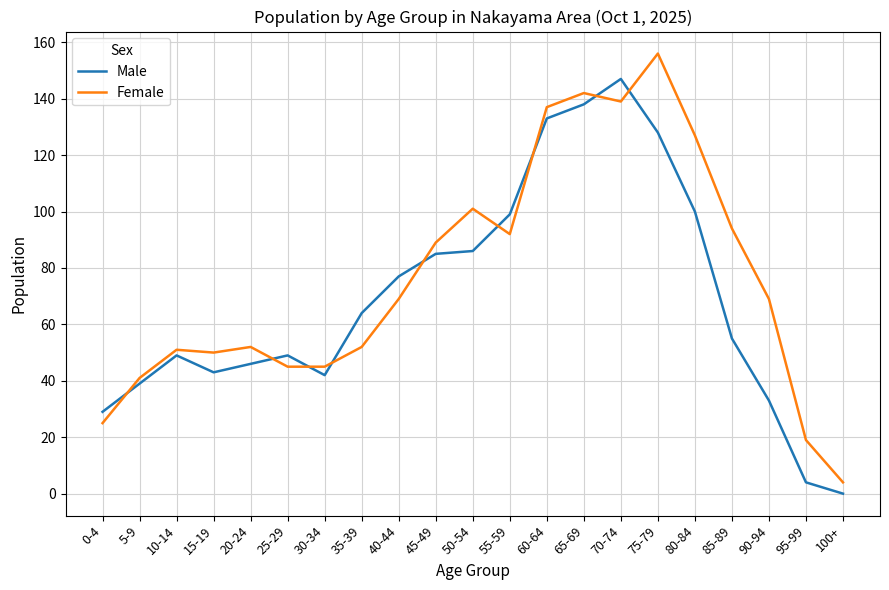

What is the difference between the Female values at 5-9 and 90-94?

28